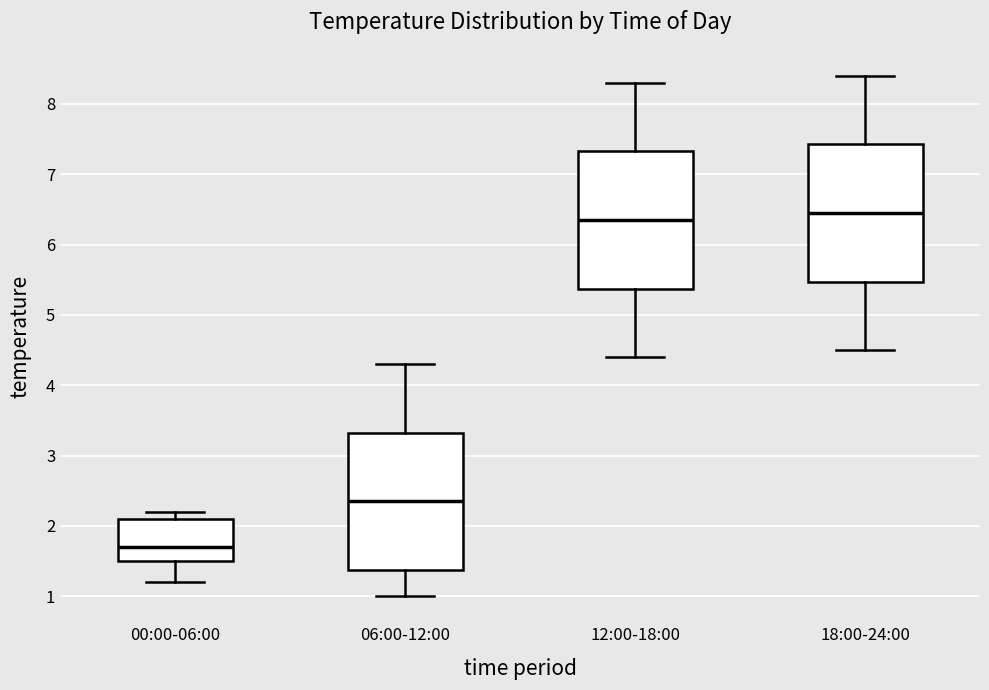

Reading left to right, transcribe this box plot: for each box, give where its median line is, the range the box spans, and where its two whiskers end, as read against the y-axis. The values are not printed on the chart, so give them approximately, as read against the axis.

00:00-06:00: median 1.7, box 1.5 to 2.1, whiskers 1.2 to 2.2
06:00-12:00: median 2.4, box 1.4 to 3.3, whiskers 1.0 to 4.3
12:00-18:00: median 6.4, box 5.4 to 7.3, whiskers 4.4 to 8.3
18:00-24:00: median 6.5, box 5.5 to 7.4, whiskers 4.5 to 8.4